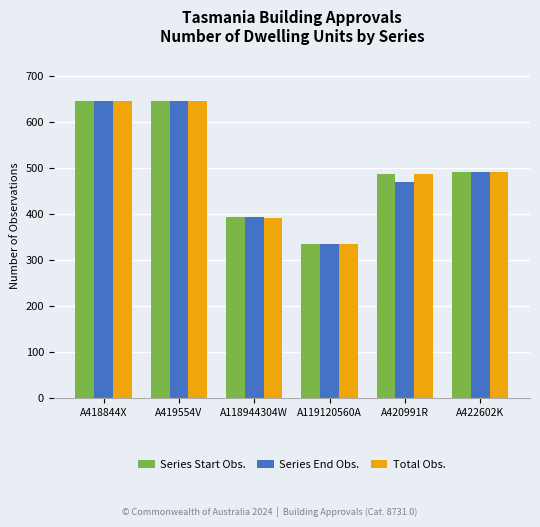

What is the total value across all series at A418844X?

1938